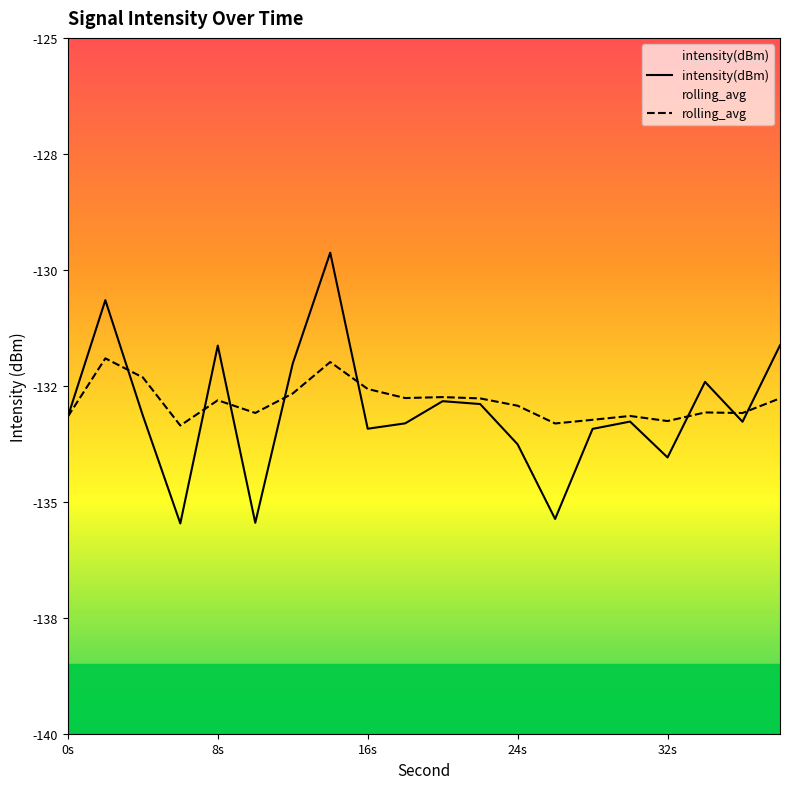

What is the sum of the rolling_avg values at 34 and 0?

-266.2